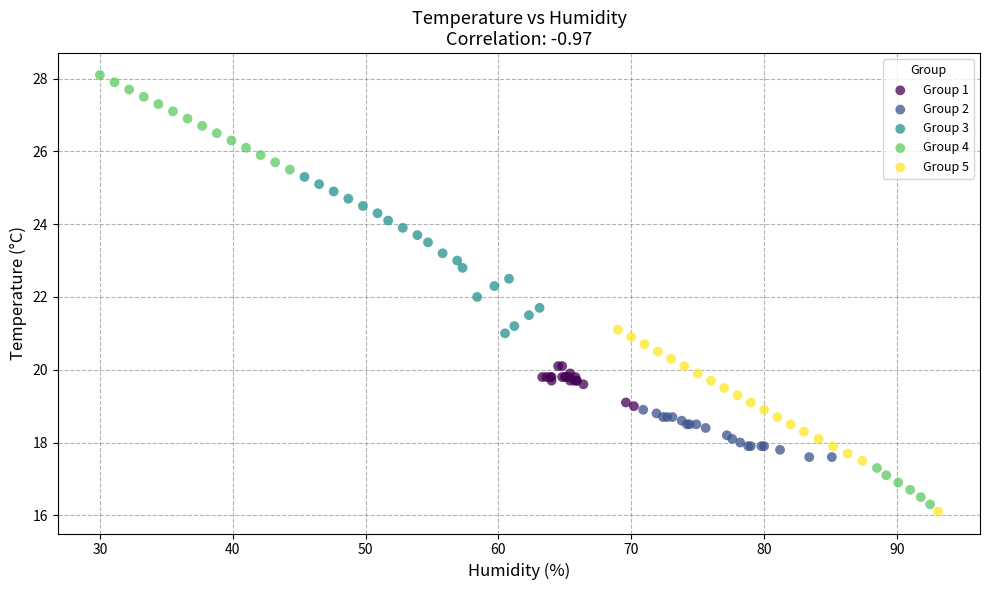

Which series reaches the maximum Y coordinate?

Group 4